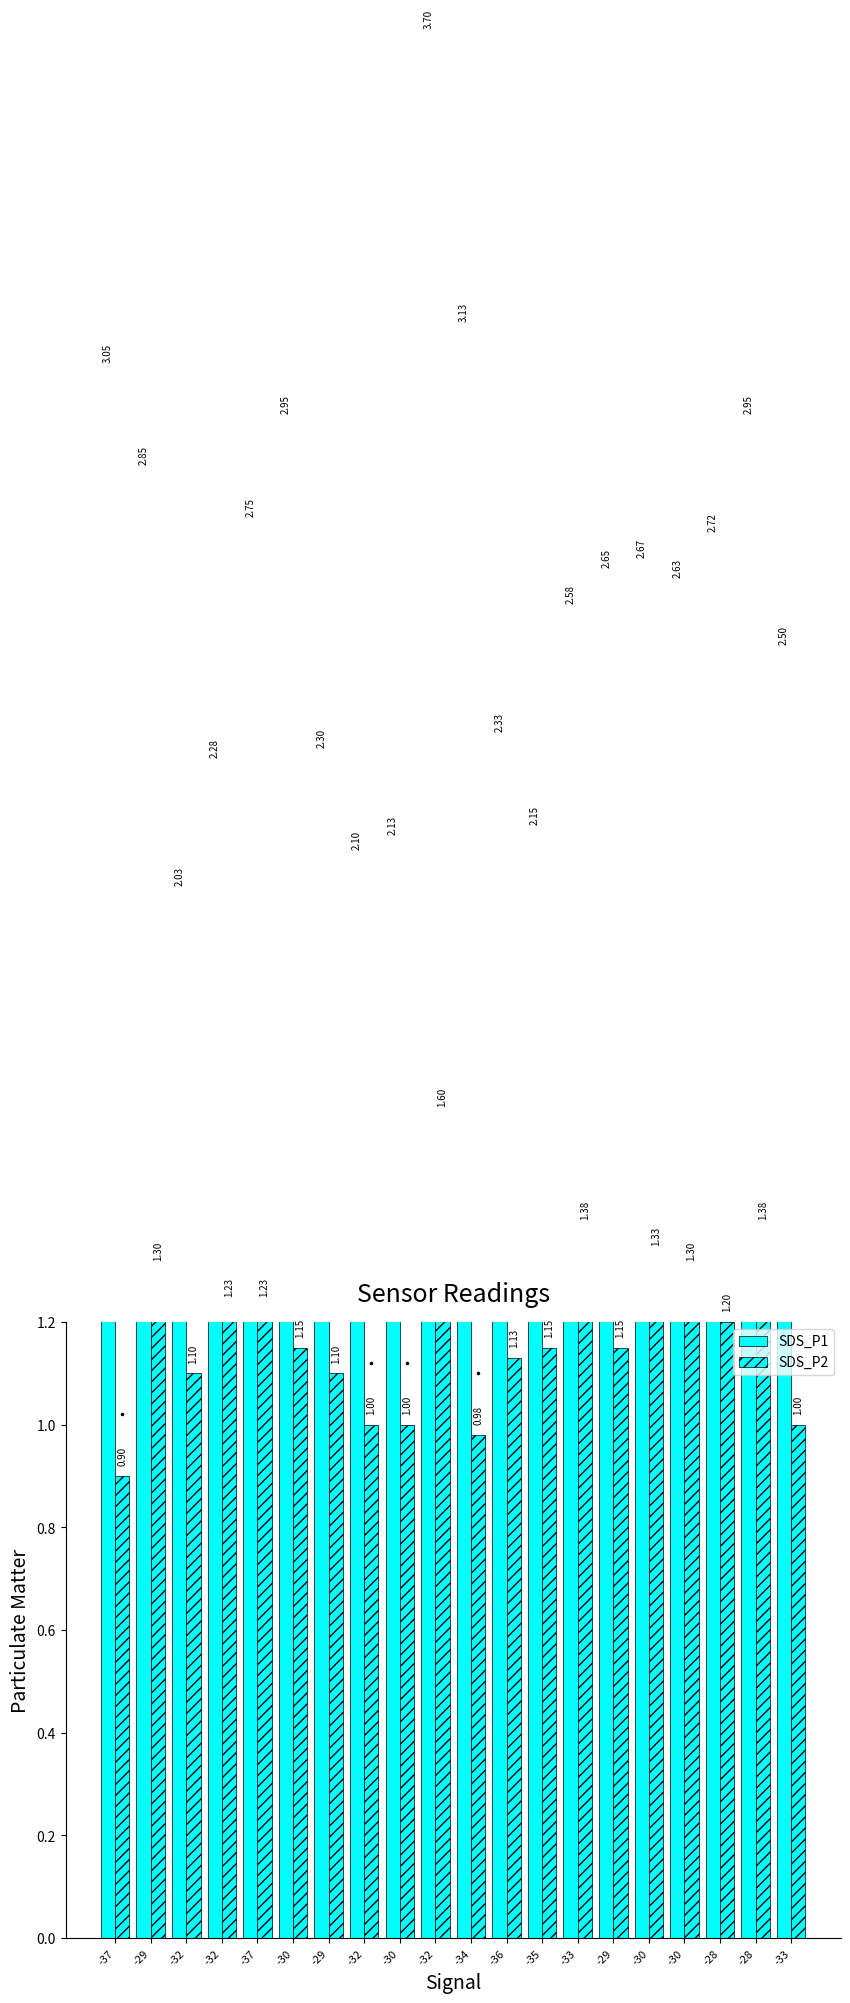

Rank the series by their maximum value, from highest to lowest.

SDS_P1, SDS_P2